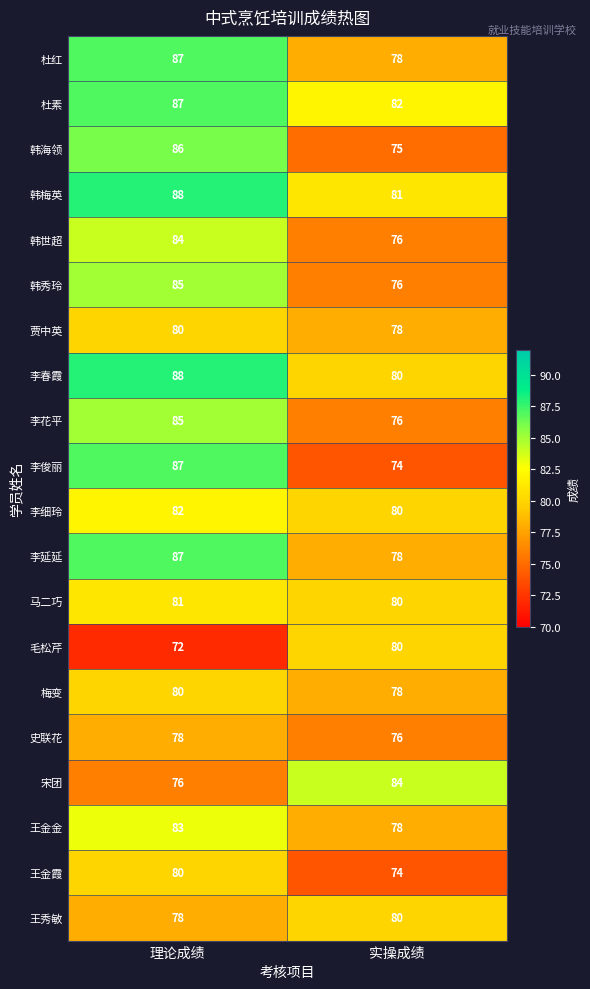

Read the 史联花 value at 实操成绩.

76